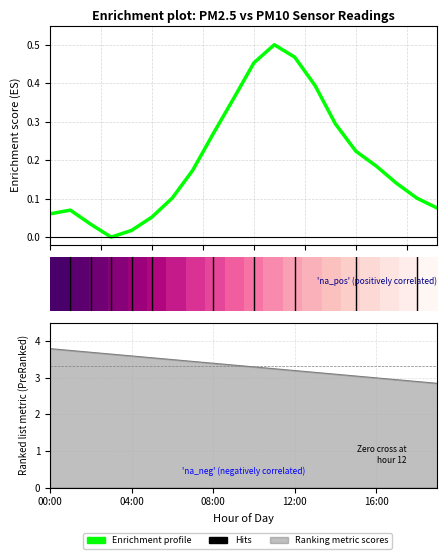

Is it true that Enrichment profile equals 0.5 at 12?

True